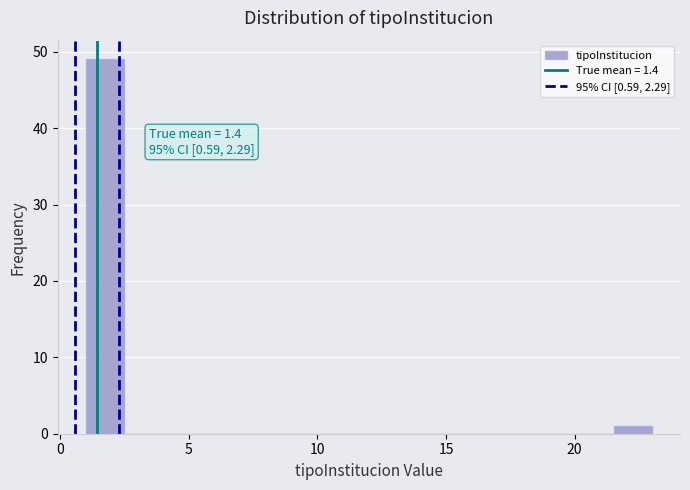

Around what value on the x-axis is the tallest bar? Give the approximate position of its centre, as read against the axis.

1.5